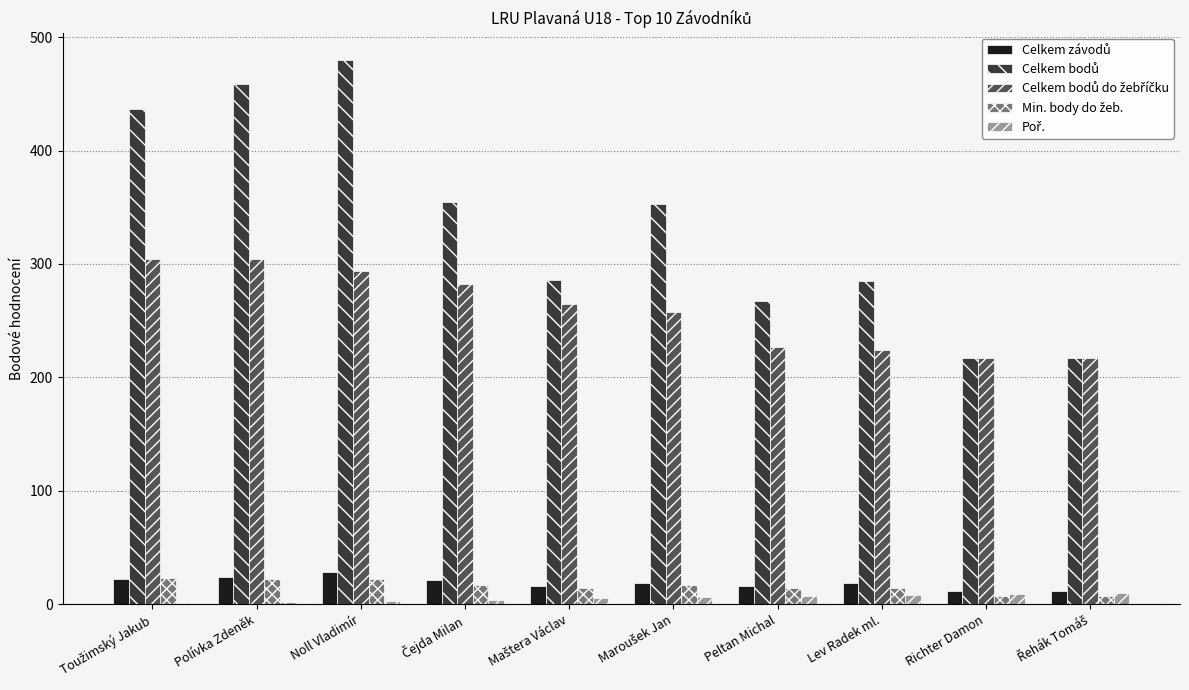

Reading left to right, list all the values displayed in this chart.

Celkem závodů: Toužimský Jakub=22	Polívka Zdeněk=24	Noll Vladimír=28	Čejda Milan=21	Maštera Václav=16	Maroušek Jan=19	Peltan Michal=16	Lev Radek ml.=19	Richter Damon=12	Řehák Tomáš=12
Celkem bodů: Toužimský Jakub=437	Polívka Zdeněk=459	Noll Vladimír=480	Čejda Milan=355	Maštera Václav=286	Maroušek Jan=353	Peltan Michal=267	Lev Radek ml.=285	Richter Damon=217	Řehák Tomáš=217
Celkem bodů do žebříčku: Toužimský Jakub=304	Polívka Zdeněk=304	Noll Vladimír=294	Čejda Milan=282	Maštera Václav=265	Maroušek Jan=258	Peltan Michal=227	Lev Radek ml.=224	Richter Damon=217	Řehák Tomáš=217
Min. body do žeb.: Toužimský Jakub=23	Polívka Zdeněk=22	Noll Vladimír=22	Čejda Milan=17	Maštera Václav=14	Maroušek Jan=17	Peltan Michal=14	Lev Radek ml.=14	Richter Damon=7	Řehák Tomáš=7
Poř.: Toužimský Jakub=1	Polívka Zdeněk=2	Noll Vladimír=3	Čejda Milan=4	Maštera Václav=5	Maroušek Jan=6	Peltan Michal=7	Lev Radek ml.=8	Richter Damon=9	Řehák Tomáš=10